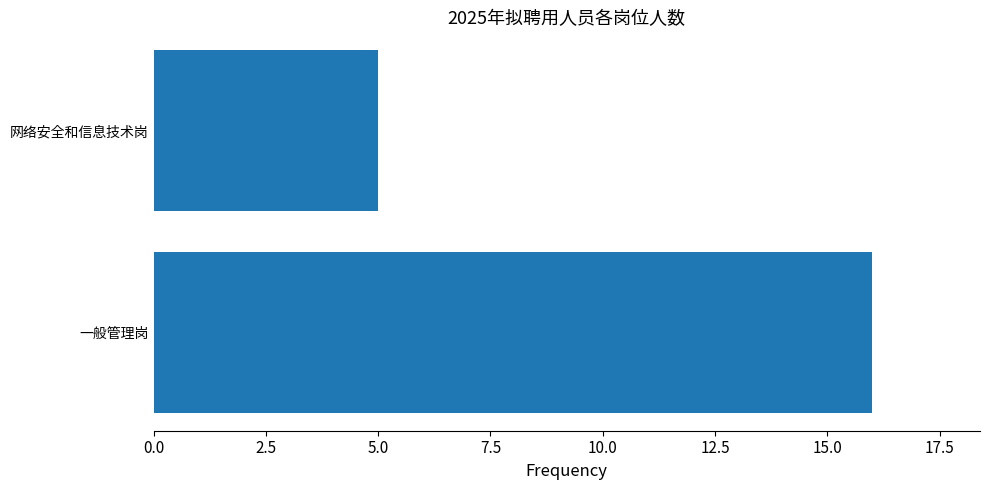

The value at 一般管理岗 is 16. True or false?

True